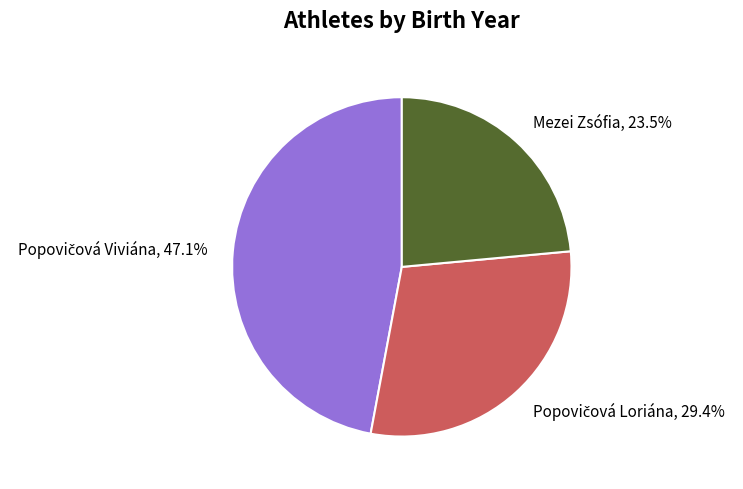

What is the smallest slice in the pie chart?

Mezei Zsófia